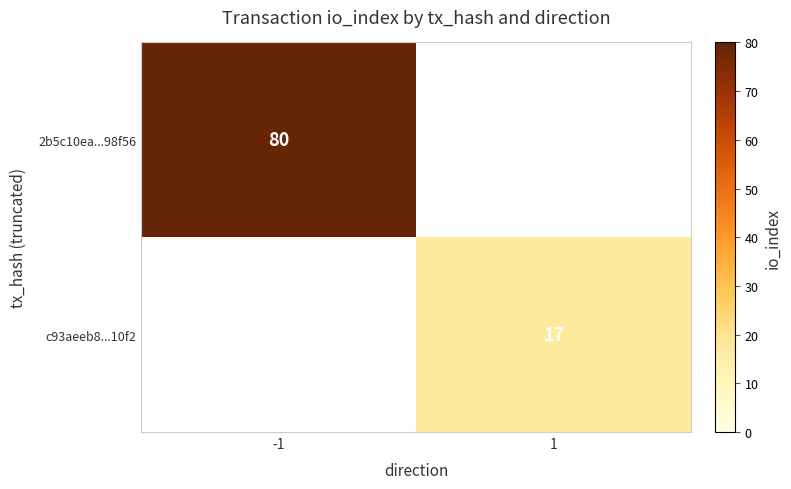

List the series in order of their overall mean, highest first.

2b5c10ea...98f56, c93aeeb8...10f2